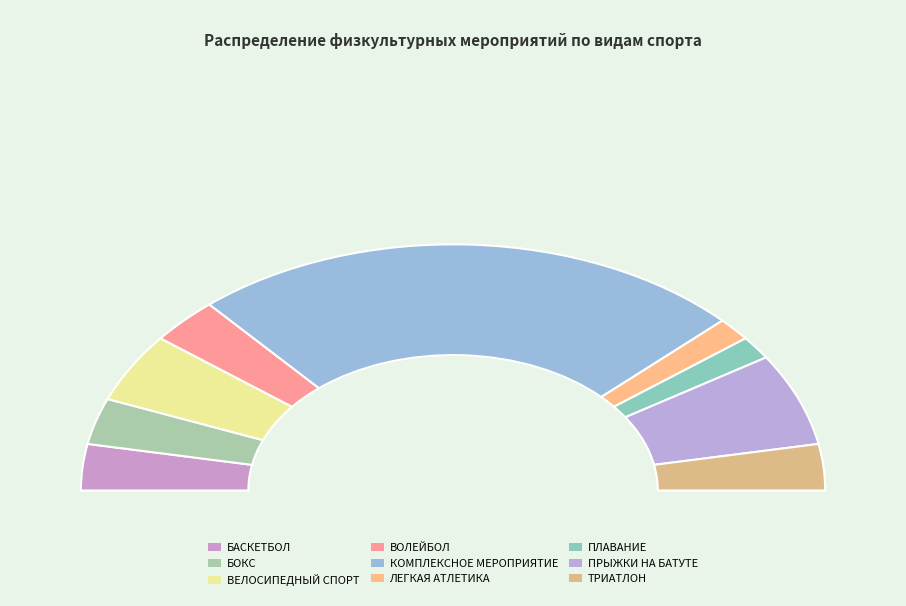

Does ВОЛЕЙБОЛ account for over 50% of the chart?

No